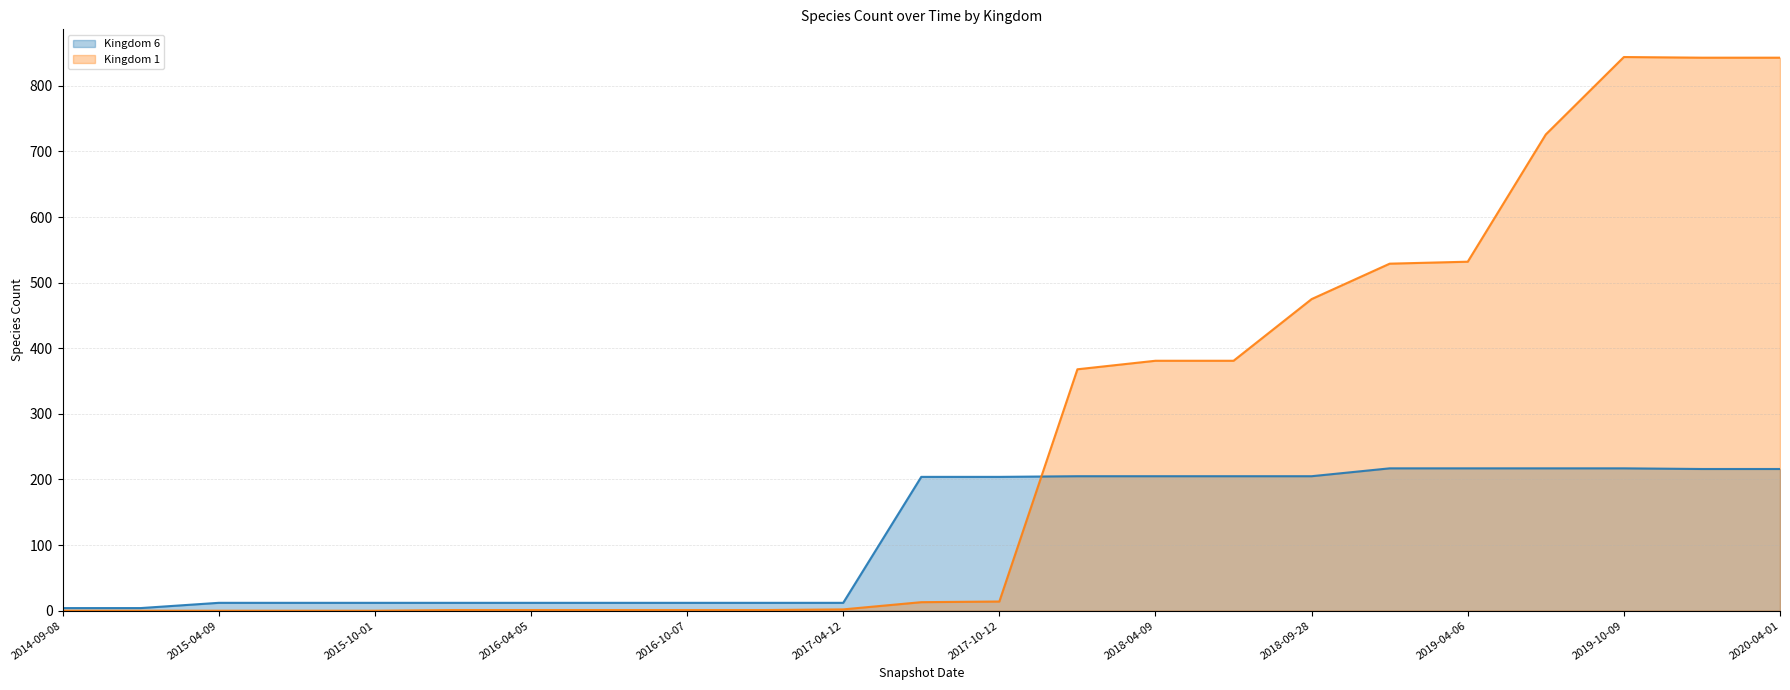

What is the difference between the highest and lowest values at 2019-10-09?

627